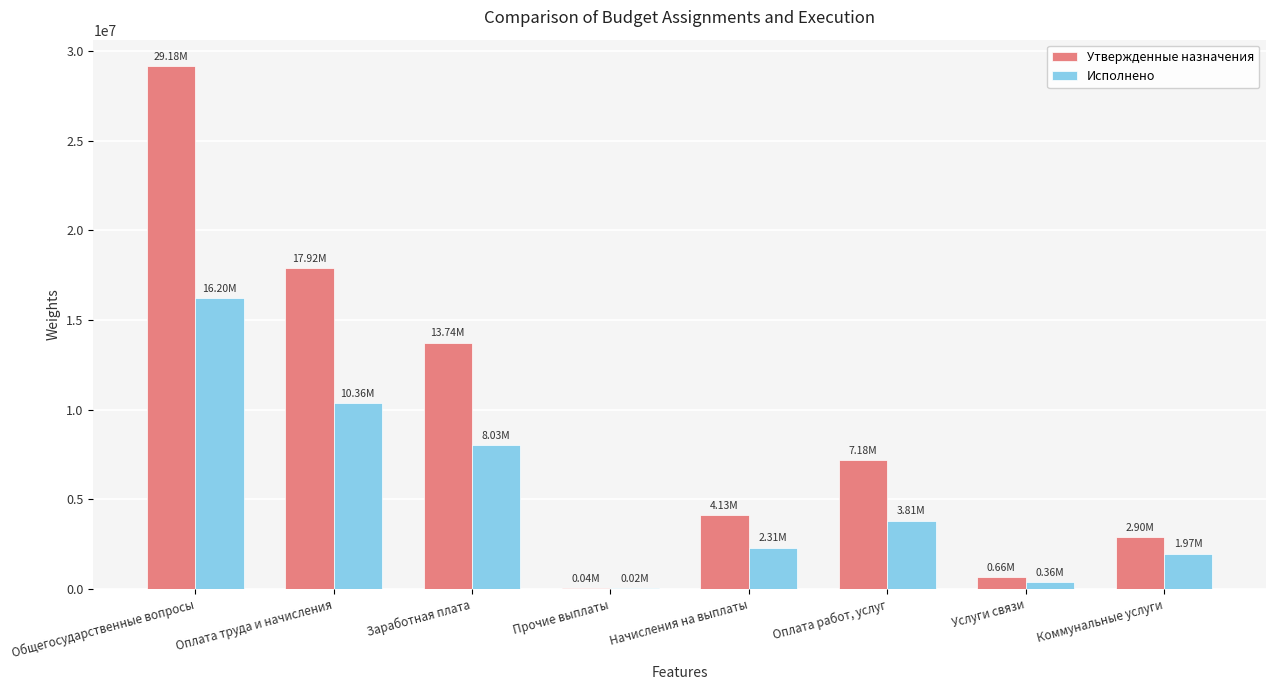

Are the bars horizontal?

No